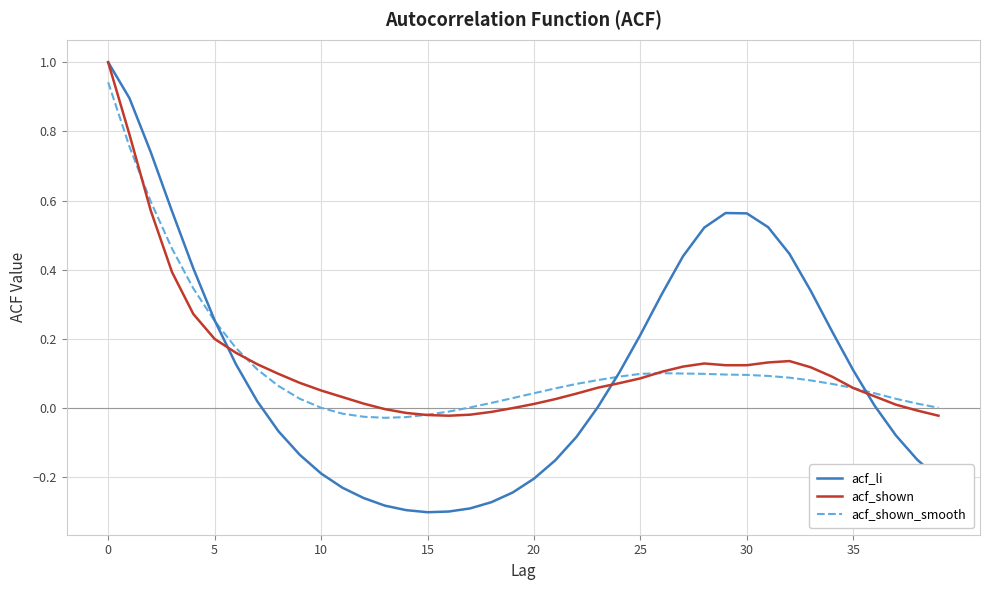

Which series has the largest range (max minus min)?

acf_li